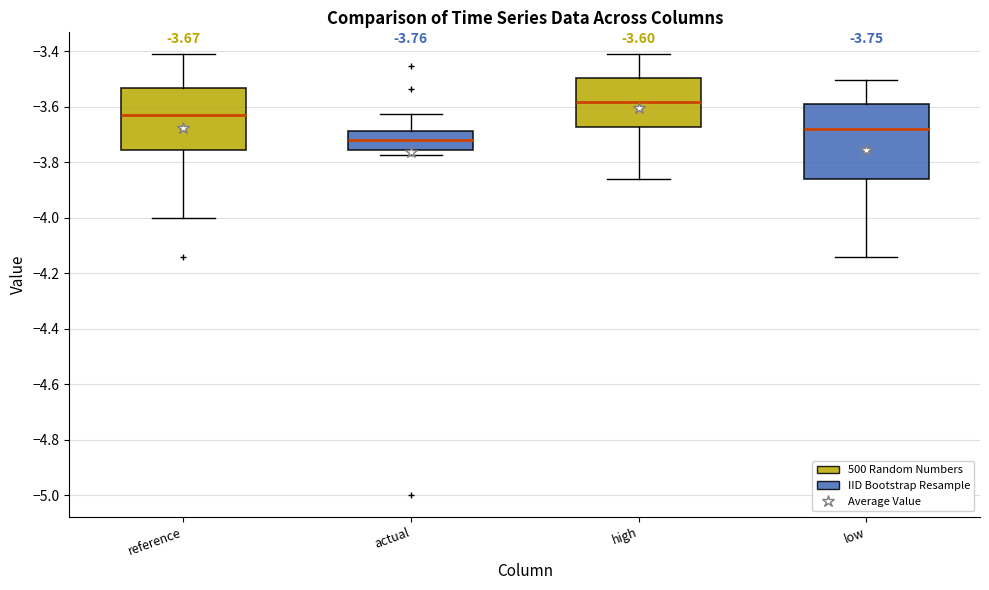

Comparing the boxes themselves (not the whiskers), which one is the tallest?

low